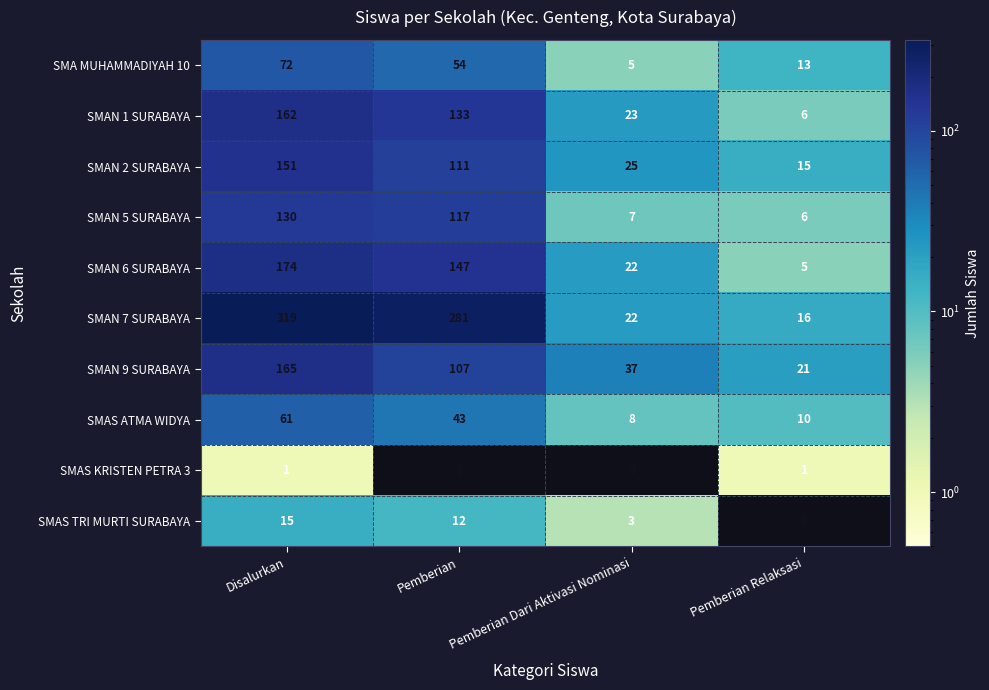

What is the difference between the second highest and minimum values in the SMAN 2 SURABAYA series?

96